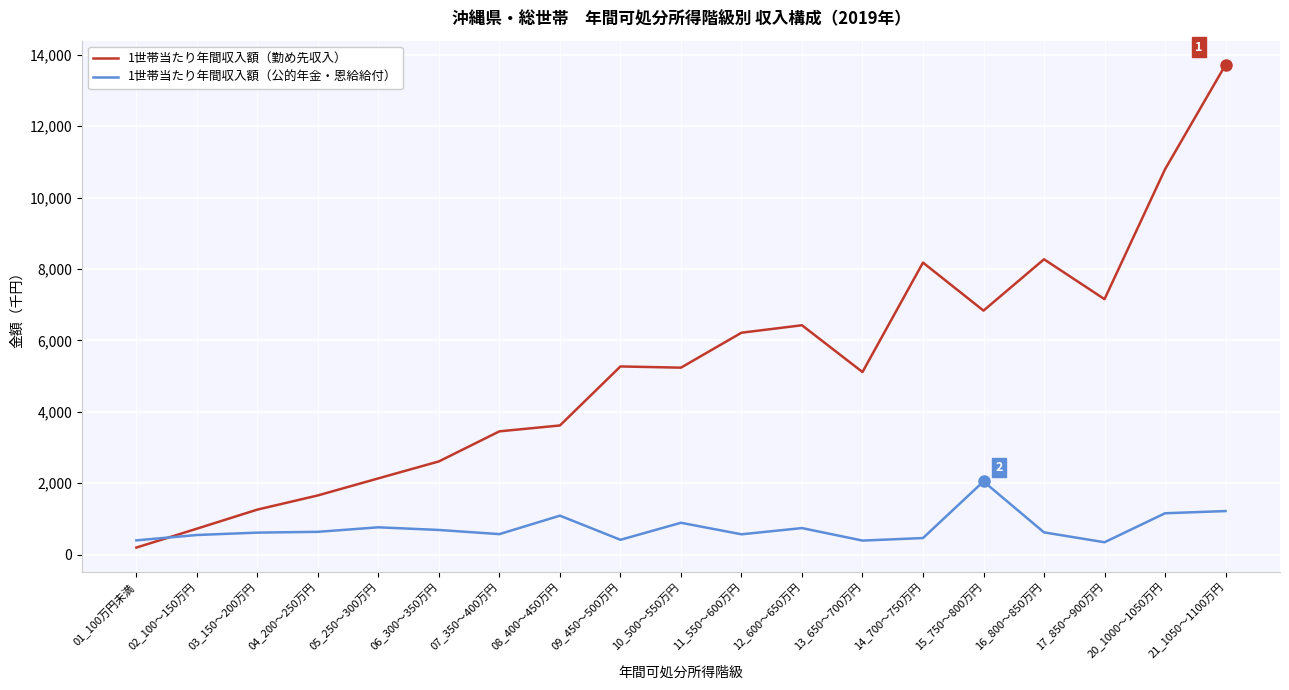

What are all the series names shown in the legend?

1世帯当たり年間収入額（勤め先収入）, 1世帯当たり年間収入額（公的年金・恩給給付）